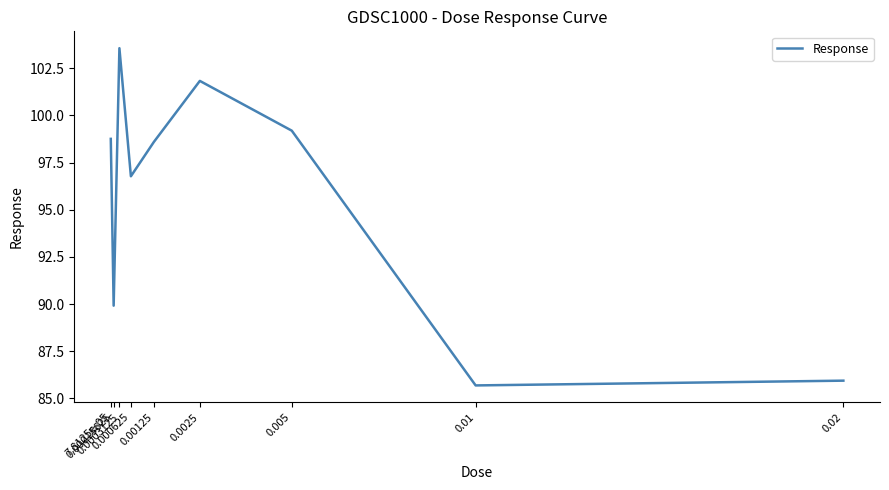

What is the maximum value shown in the chart?

103.6